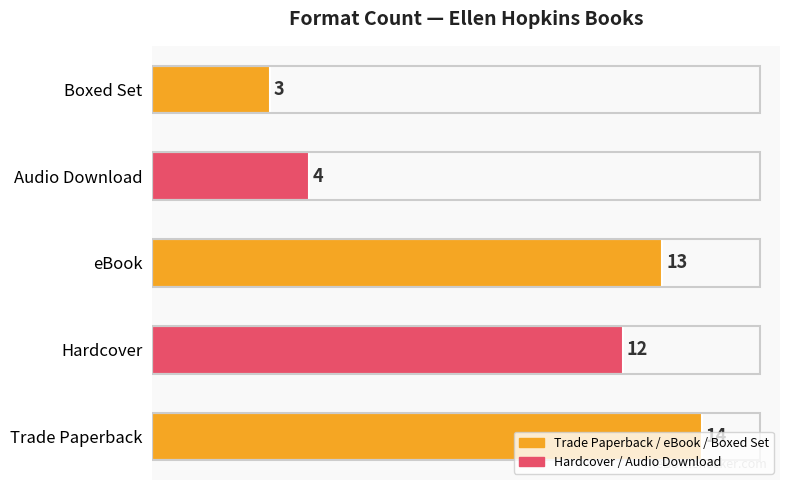

True or false: the data shows 5 at Boxed Set.

False